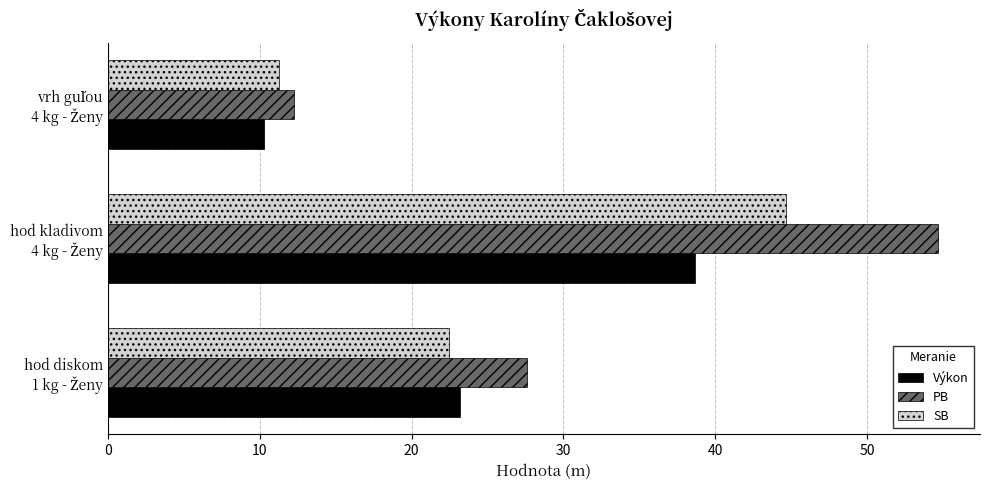

Count the number of categories in the chart.

3